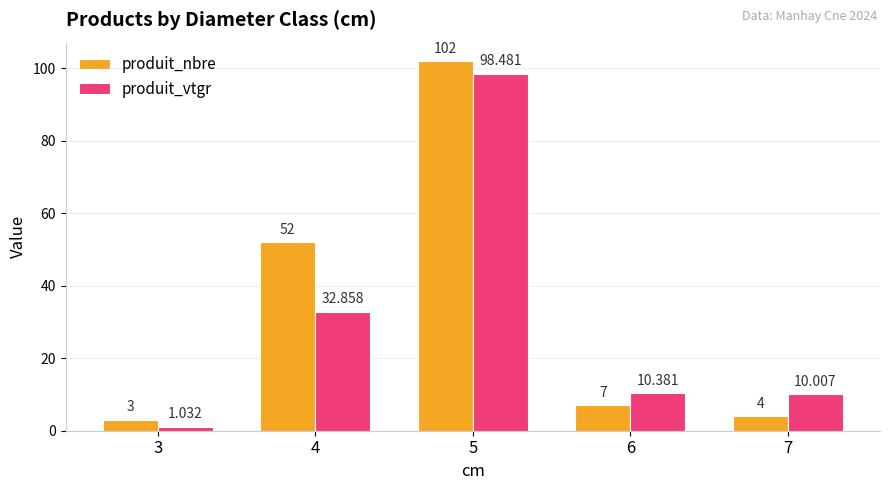

Which series changed the most between 4 and 6?

produit_nbre